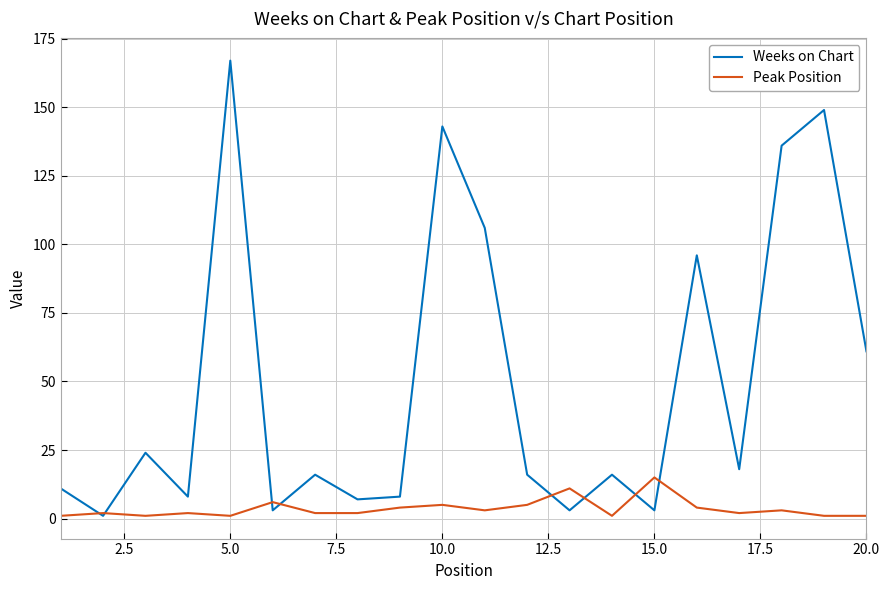

Which series has the largest total across all categories?

Weeks on Chart